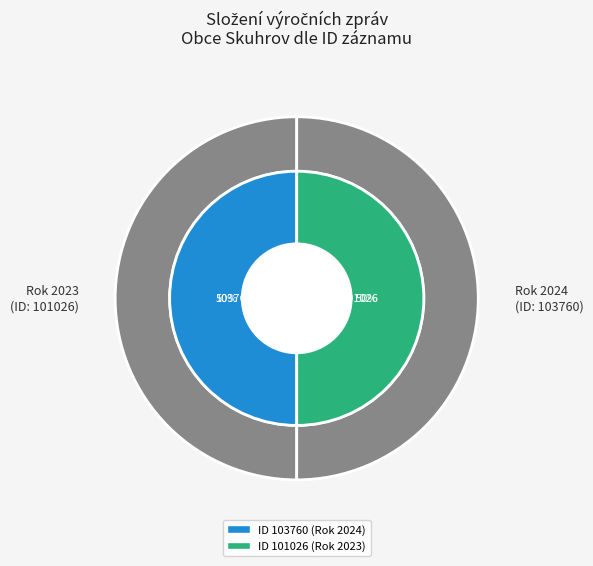

Is the sum of 101026 (2023) and 103760 (2024) greater than half?

Yes